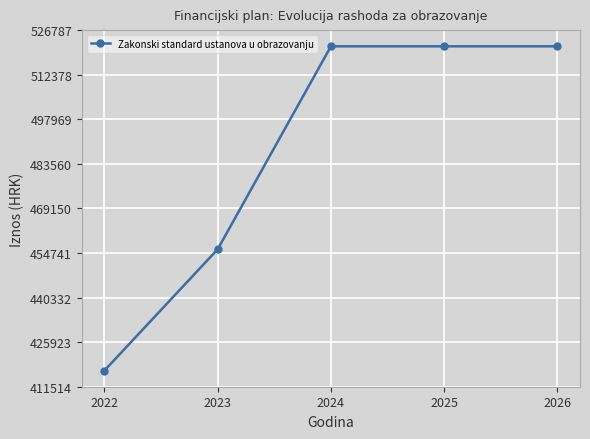

At which category does the chart reach its minimum across all series?

2022